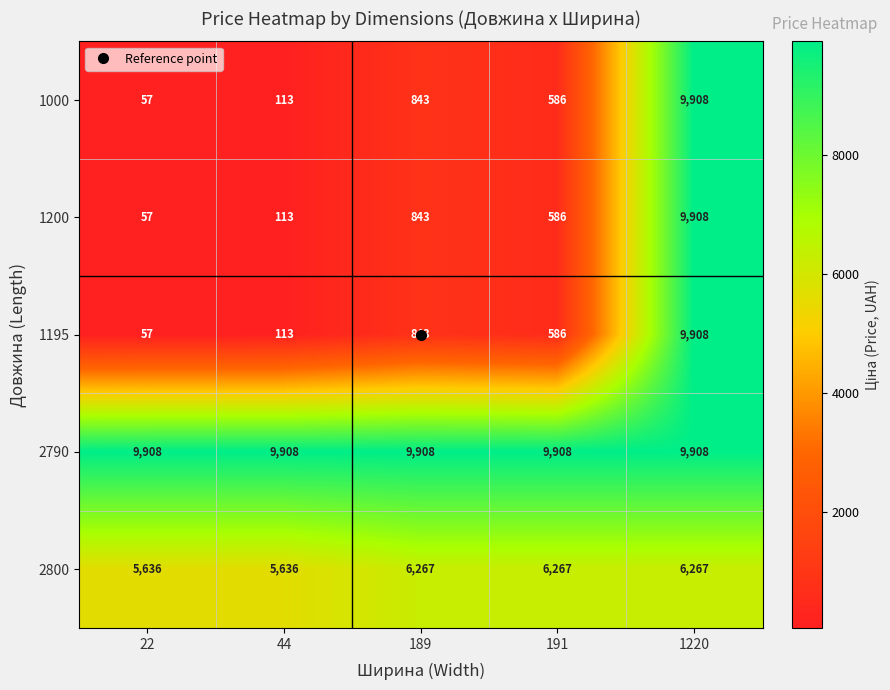

Is it true that 1195 equals 9908 at 1220?

True